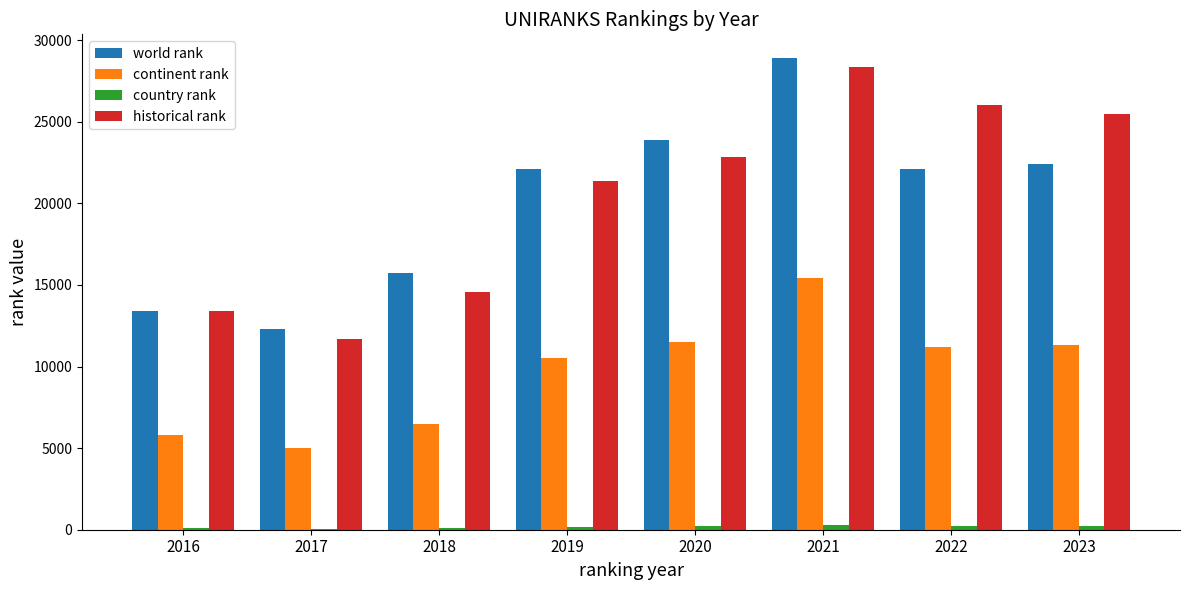

At which label does continent rank first exceed 11193?

2020